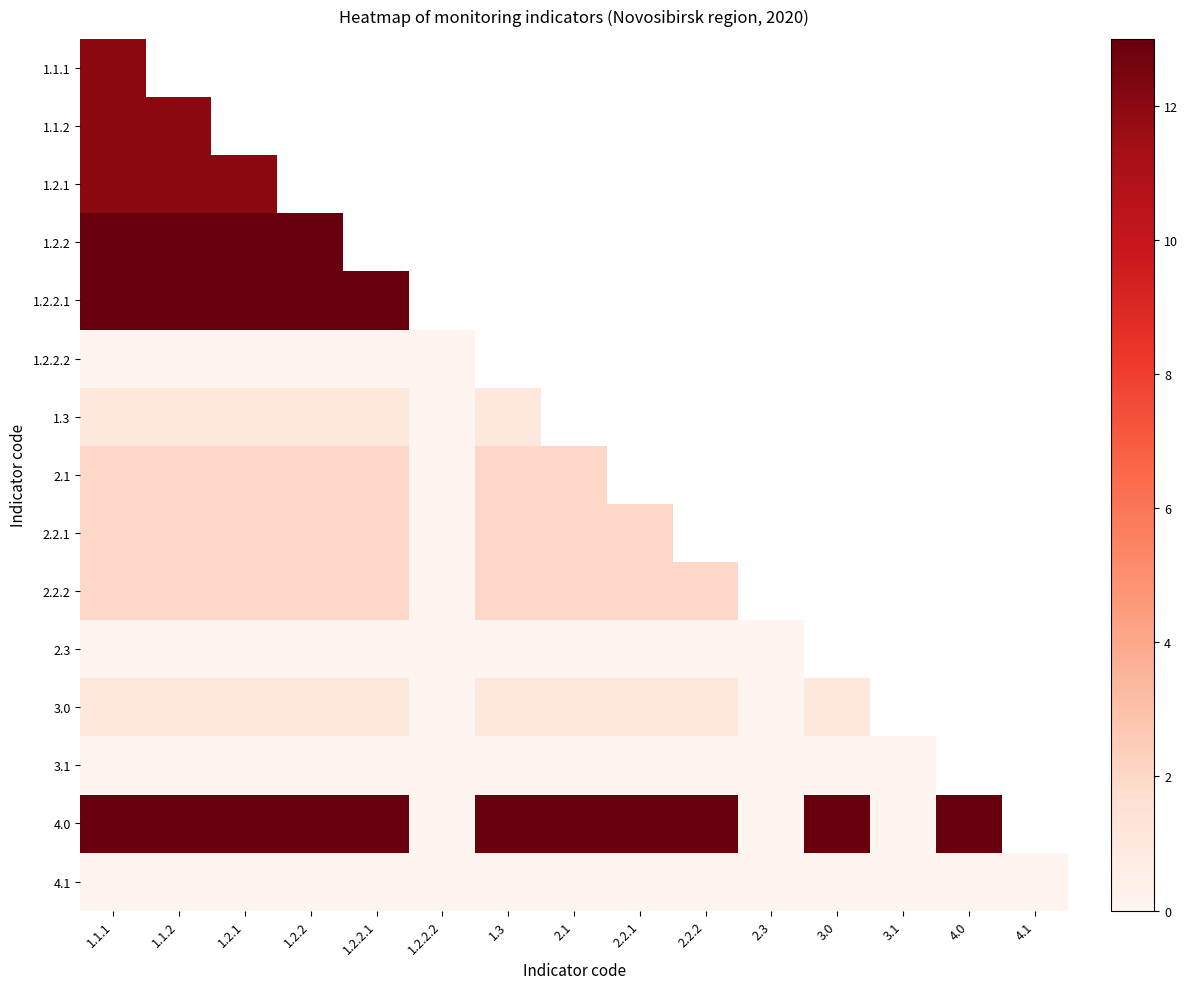

Between 2.2.2 and 1.1.1, which is larger?

1.1.1